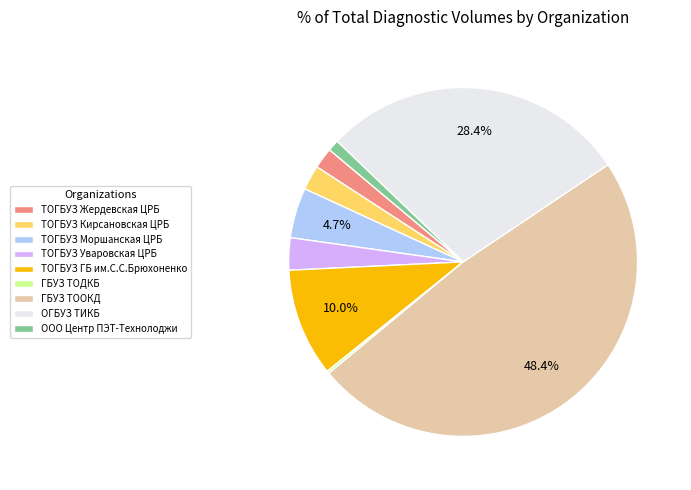

Does ТОГБУЗ Моршанская ЦРБ account for over 50% of the chart?

No